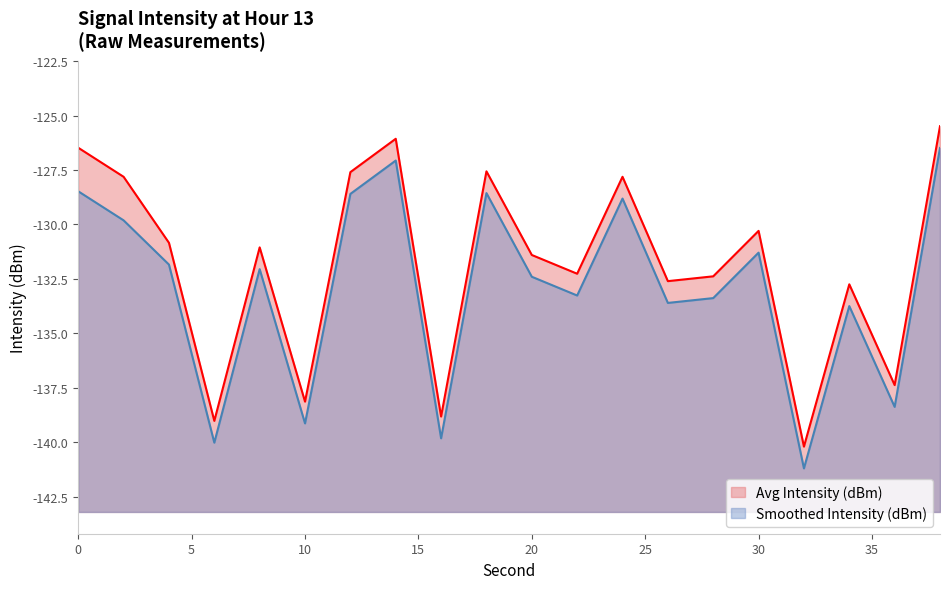

List the series in order of their peak value, lowest first.

Smoothed Intensity (dBm), Avg Intensity (dBm)